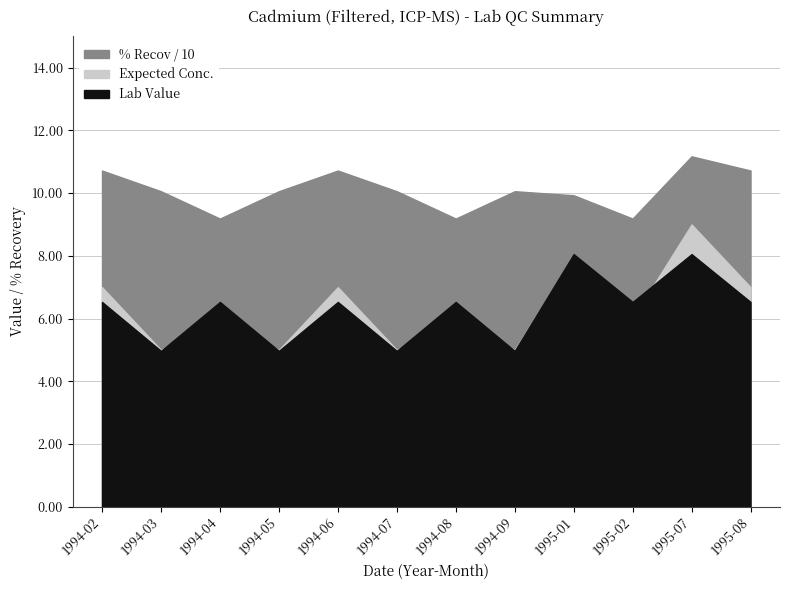

What position from the right is 1994-03?

11